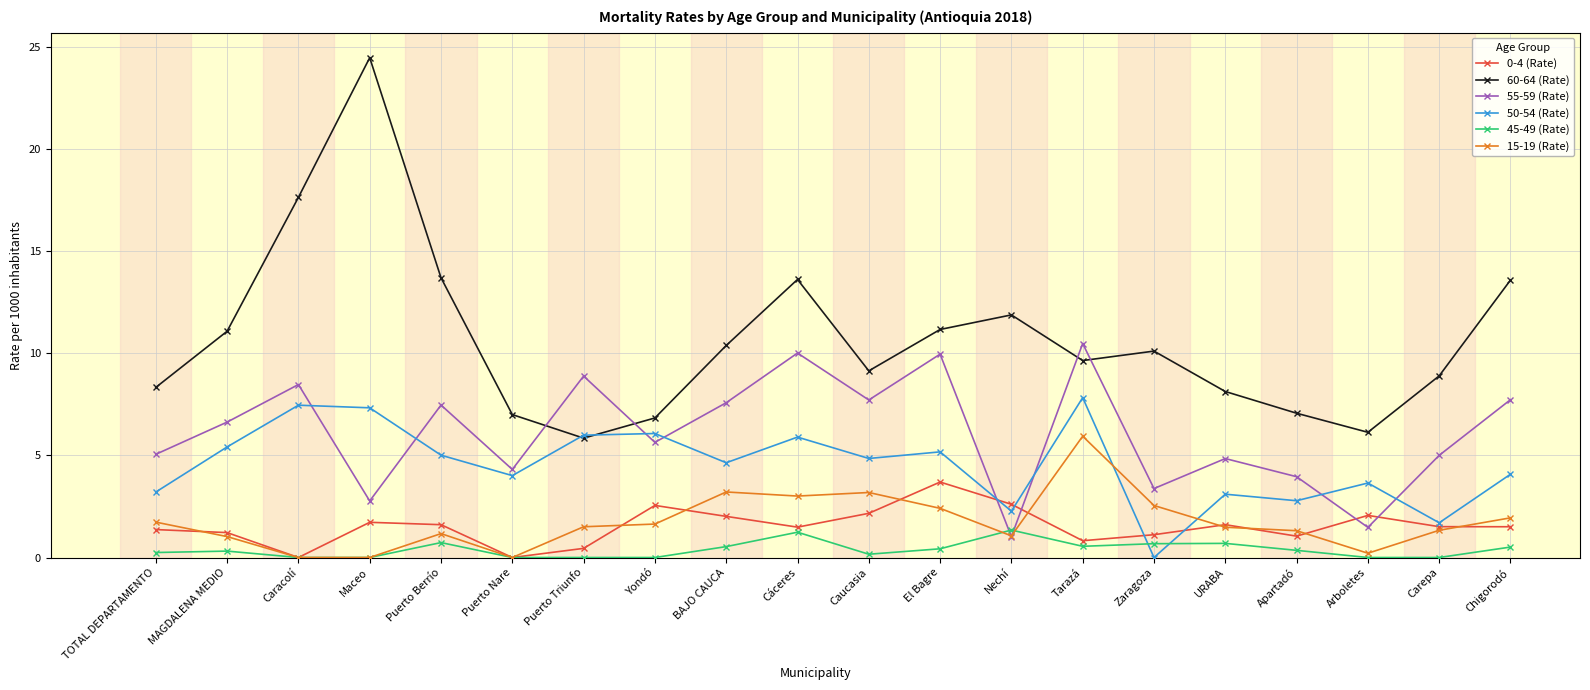

What is the value of the 55-59 (Rate) point at the 9th from the left?

7.6